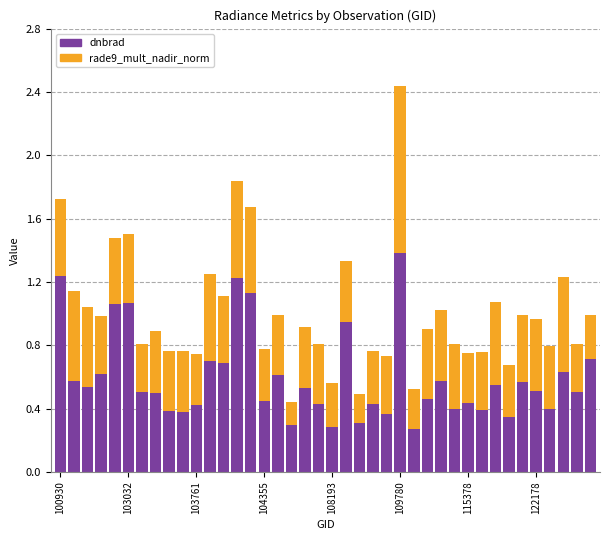

What is the highest value of the dnbrad series?

1.4